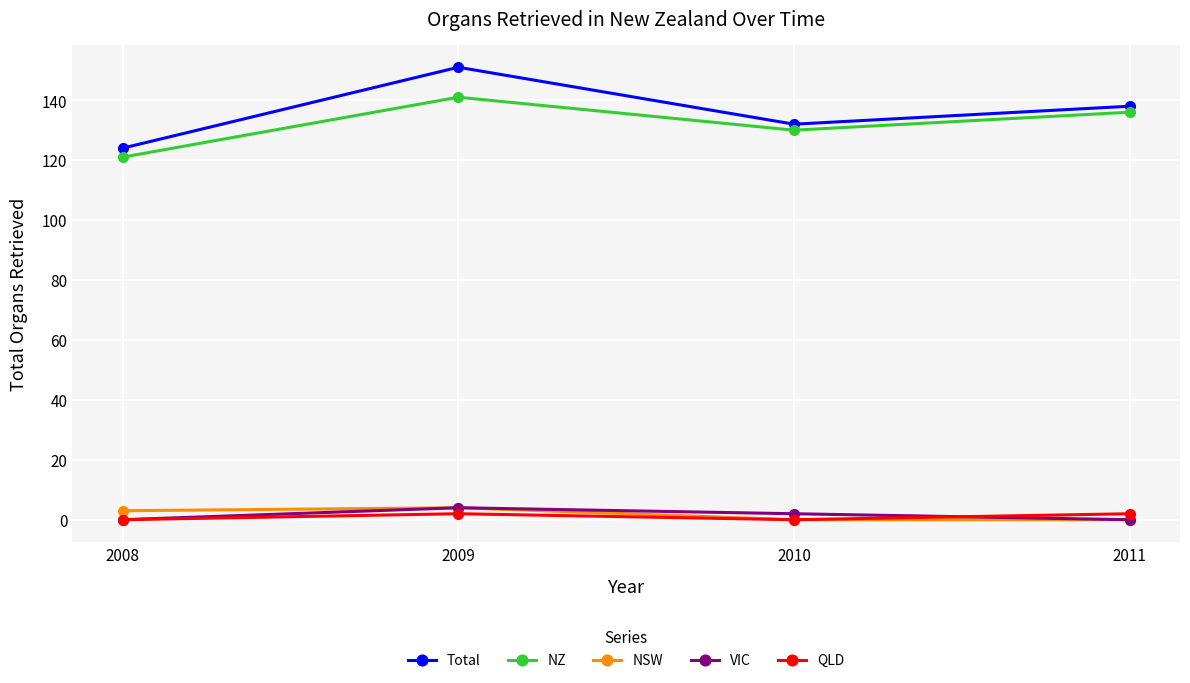

Which category has the highest value in the Total series?

2009